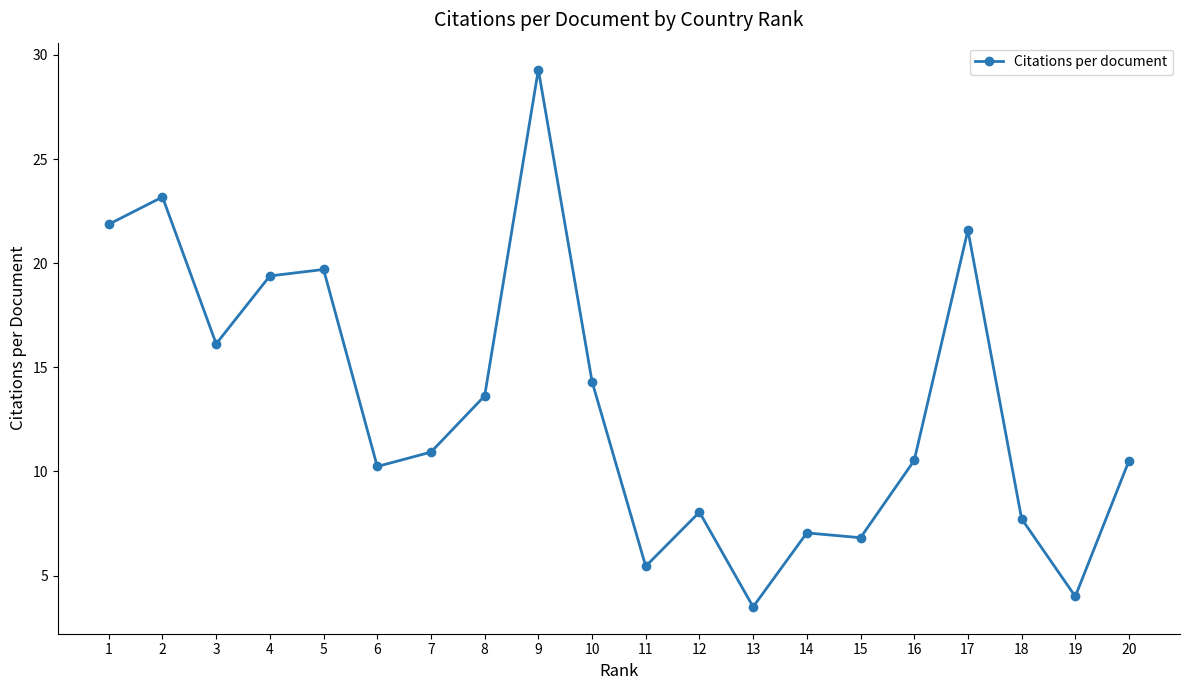

Count the number of values greater than 10.

13